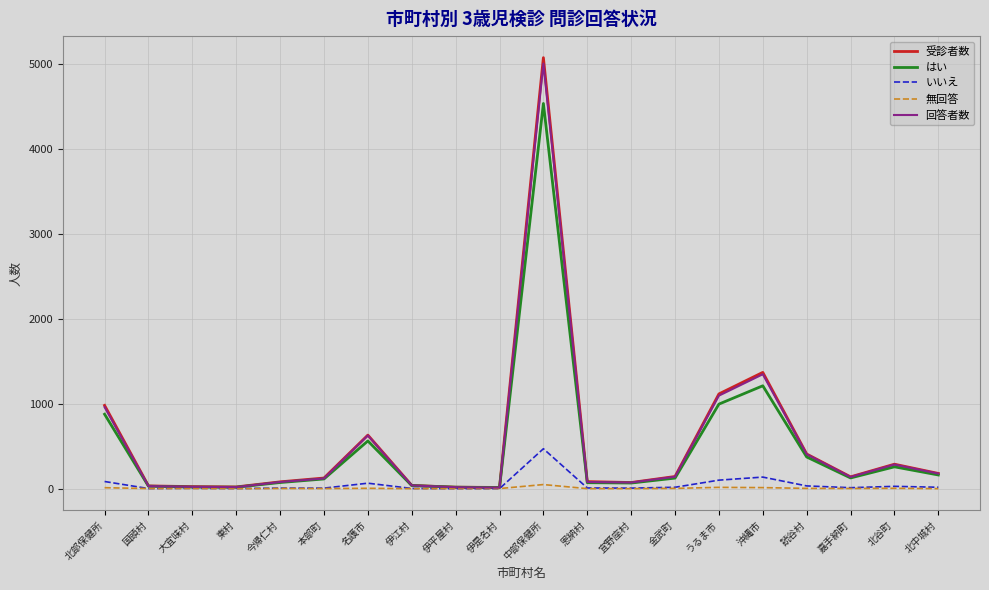

What is the difference between the 受診者数 values at 本部町 and 中部保健所?

4954